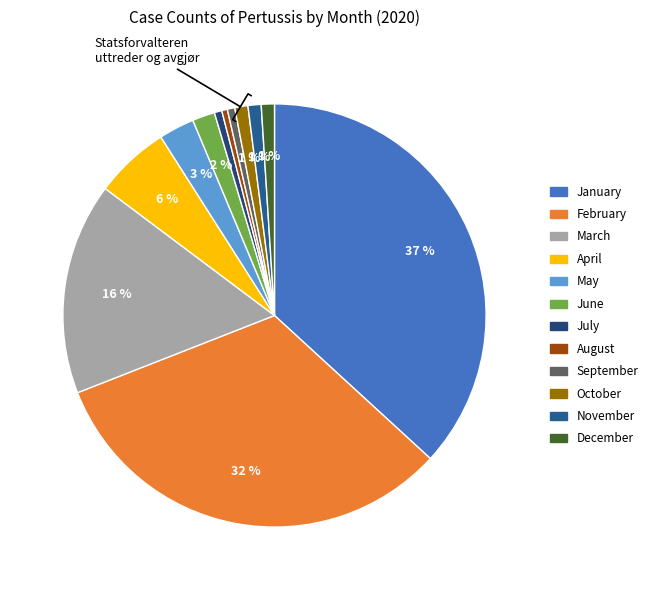

What percentage is the December slice, to the nearest percent?

1%